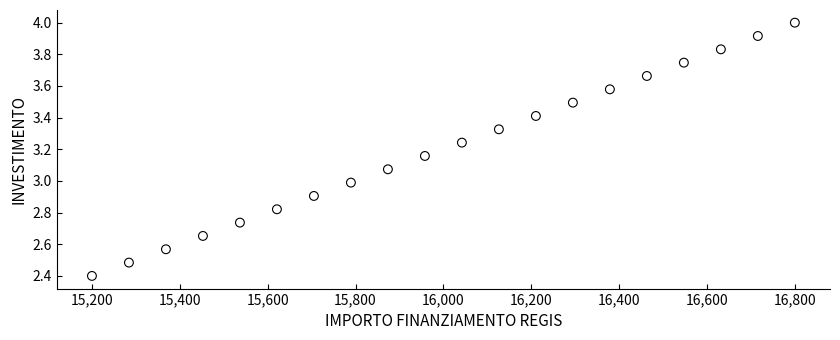

What is the range of Y values (max minus min)?

1.6